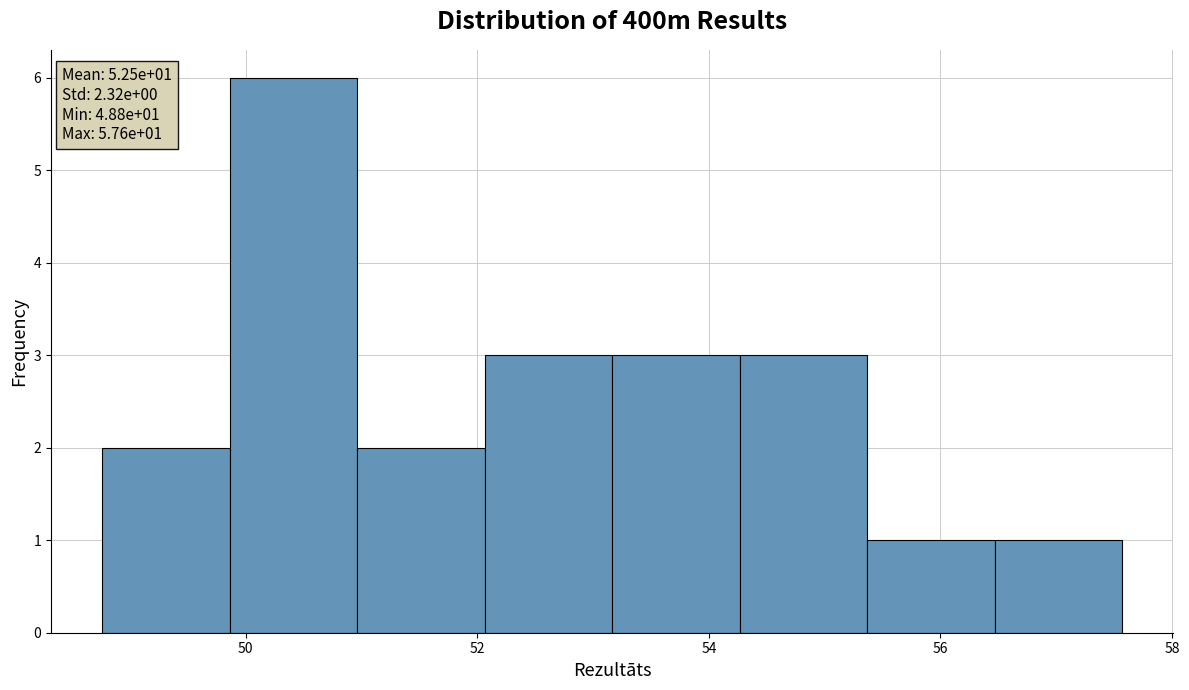

Which range on the x-axis has the tallest bar?

49.8 to 51.0